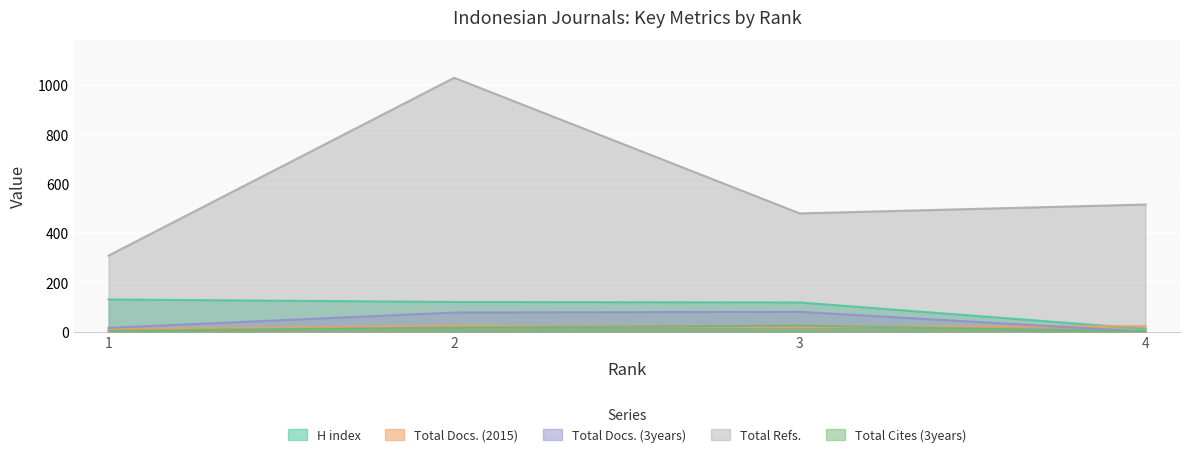

True or false: Total Cites (3years) has more than 1 interior local peaks.

False